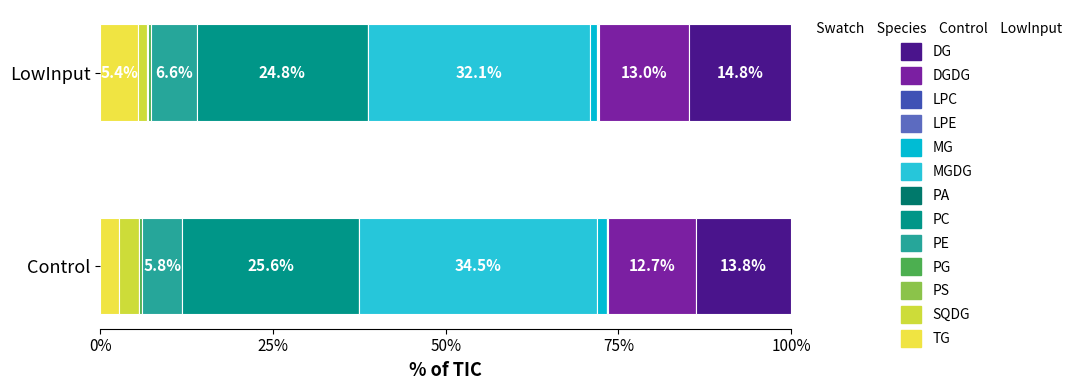

Reading left to right, transcribe all the data shown in this chart.

Control: 2.7	2.9	0.1	0.4	5.8	25.6	0.1	34.5	1.4	0.1	0.1	12.7	13.8
LowInput: 5.4	1.4	0.1	0.5	6.6	24.8	0.1	32.1	1.1	0.1	0.2	13.0	14.8